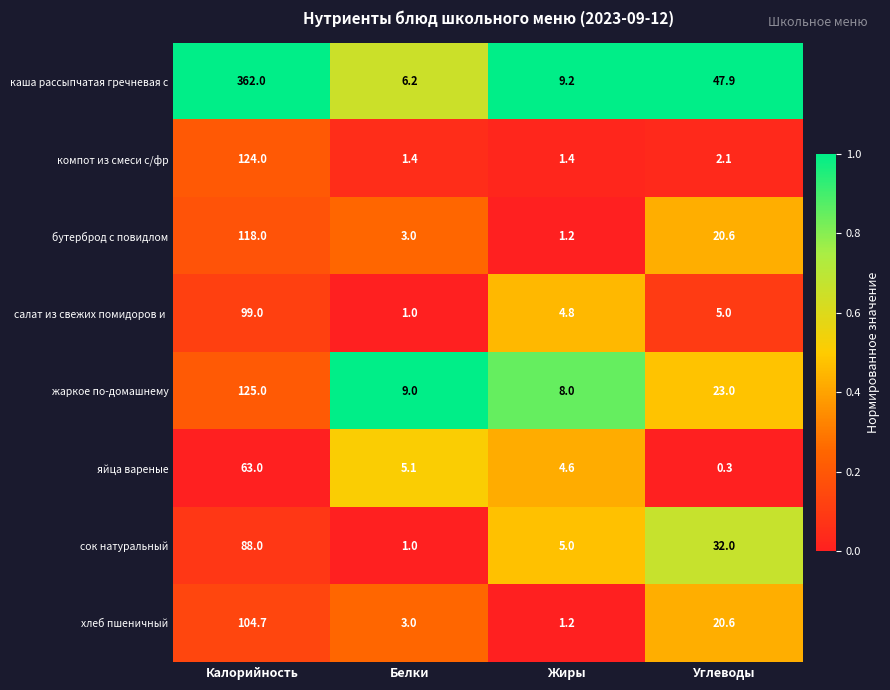

Which series has the largest range (max minus min)?

каша рассыпчатая гречневая с